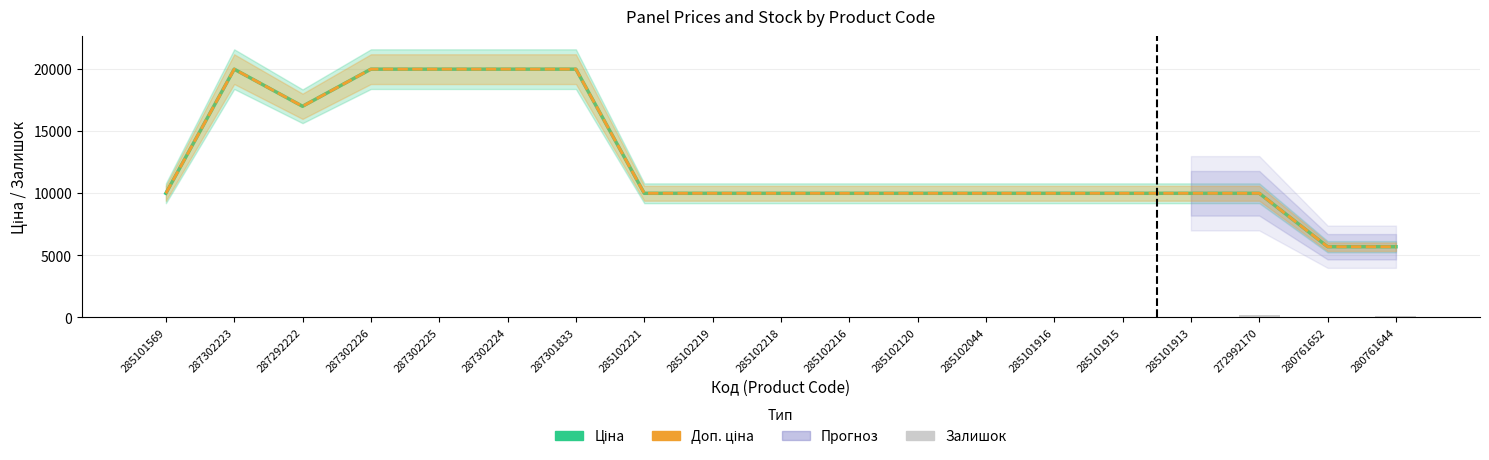

What is the maximum value for Ціна?

19964.2